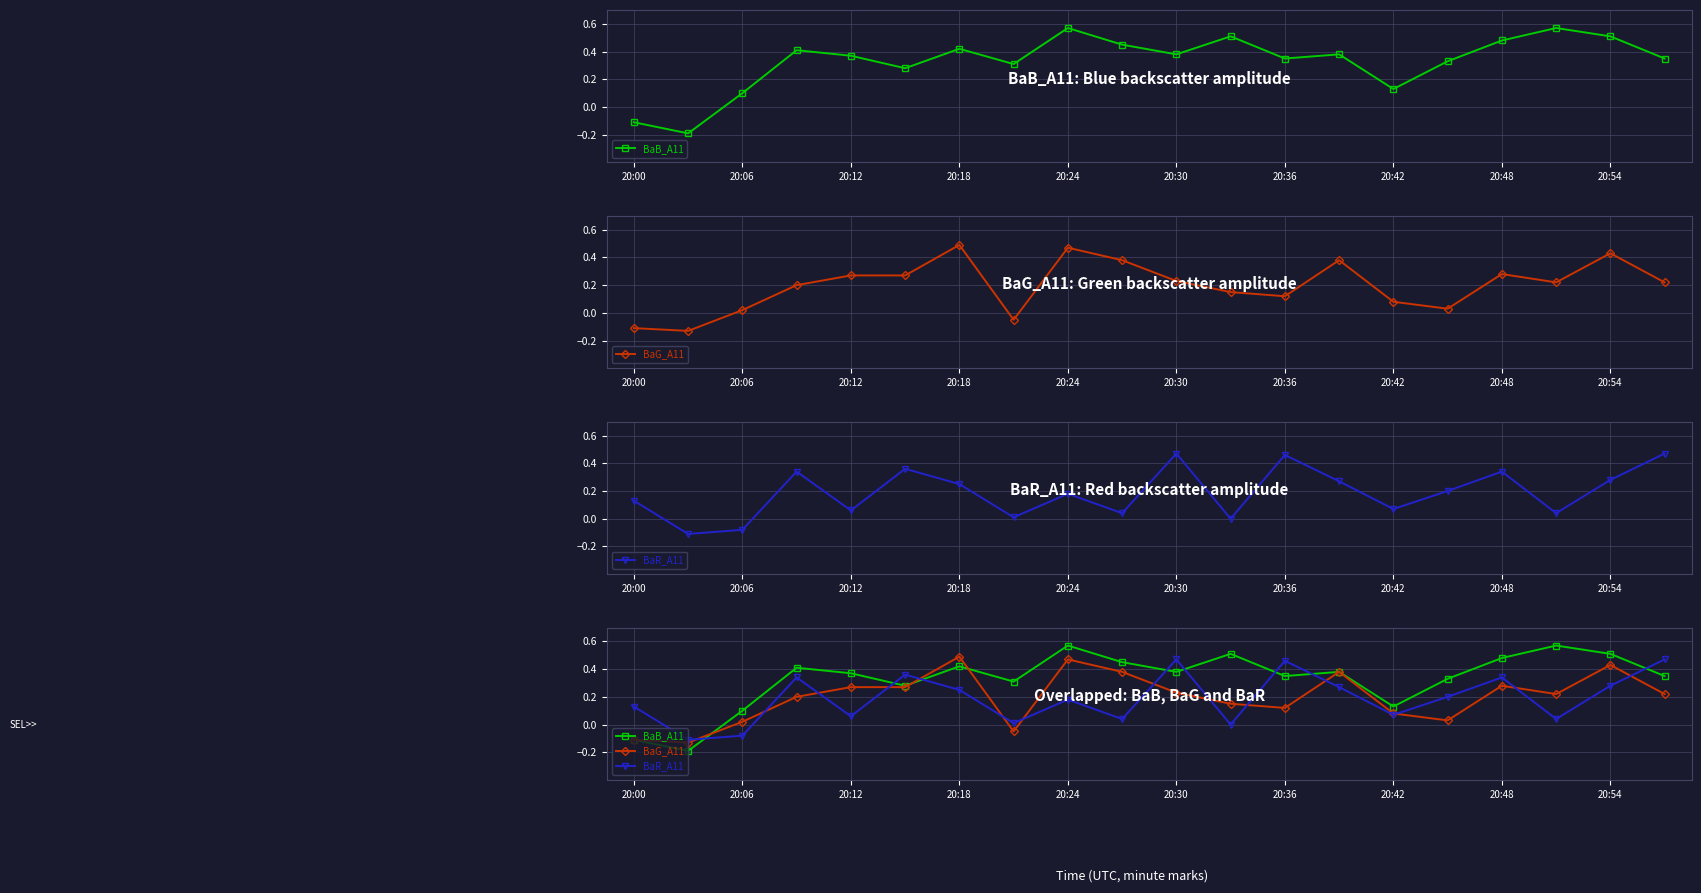

Reading left to right, what are all the values shown in this chart?

BaB_A11: -0.1	-0.2	0.1	0.4	0.4	0.3	0.4	0.3	0.6	0.5	0.4	0.5	0.3	0.4	0.1	0.3	0.5	0.6	0.5	0.3
BaG_A11: -0.1	-0.1	0.0	0.2	0.3	0.3	0.5	-0.1	0.5	0.4	0.2	0.1	0.1	0.4	0.1	0.0	0.3	0.2	0.4	0.2
BaR_A11: 0.1	-0.1	-0.1	0.3	0.1	0.4	0.2	0.0	0.2	0.0	0.5	-0.0	0.5	0.3	0.1	0.2	0.3	0.0	0.3	0.5